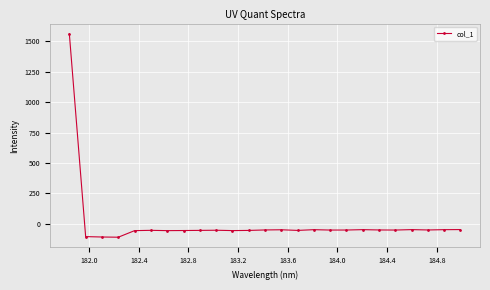

What is the minimum value shown in the chart?

-112.1